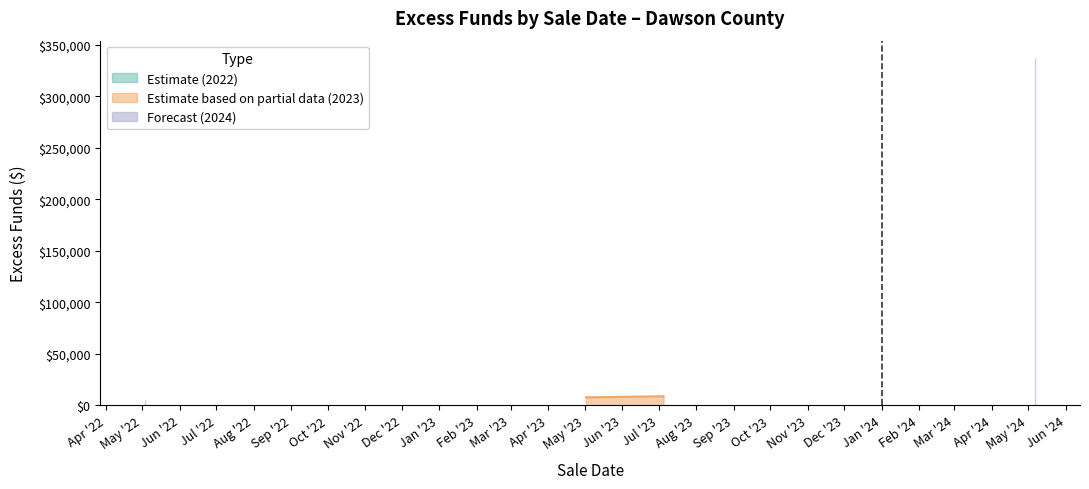

Rank the categories by value from lowest to highest.

2024-05-07, 2024-05-07, 2022-05-03, 2024-05-07, 2024-05-07, 2022-05-03, 2023-05-02, 2023-05-02, 2024-05-07, 2024-05-07, 2024-05-07, 2023-07-05, 2024-05-07